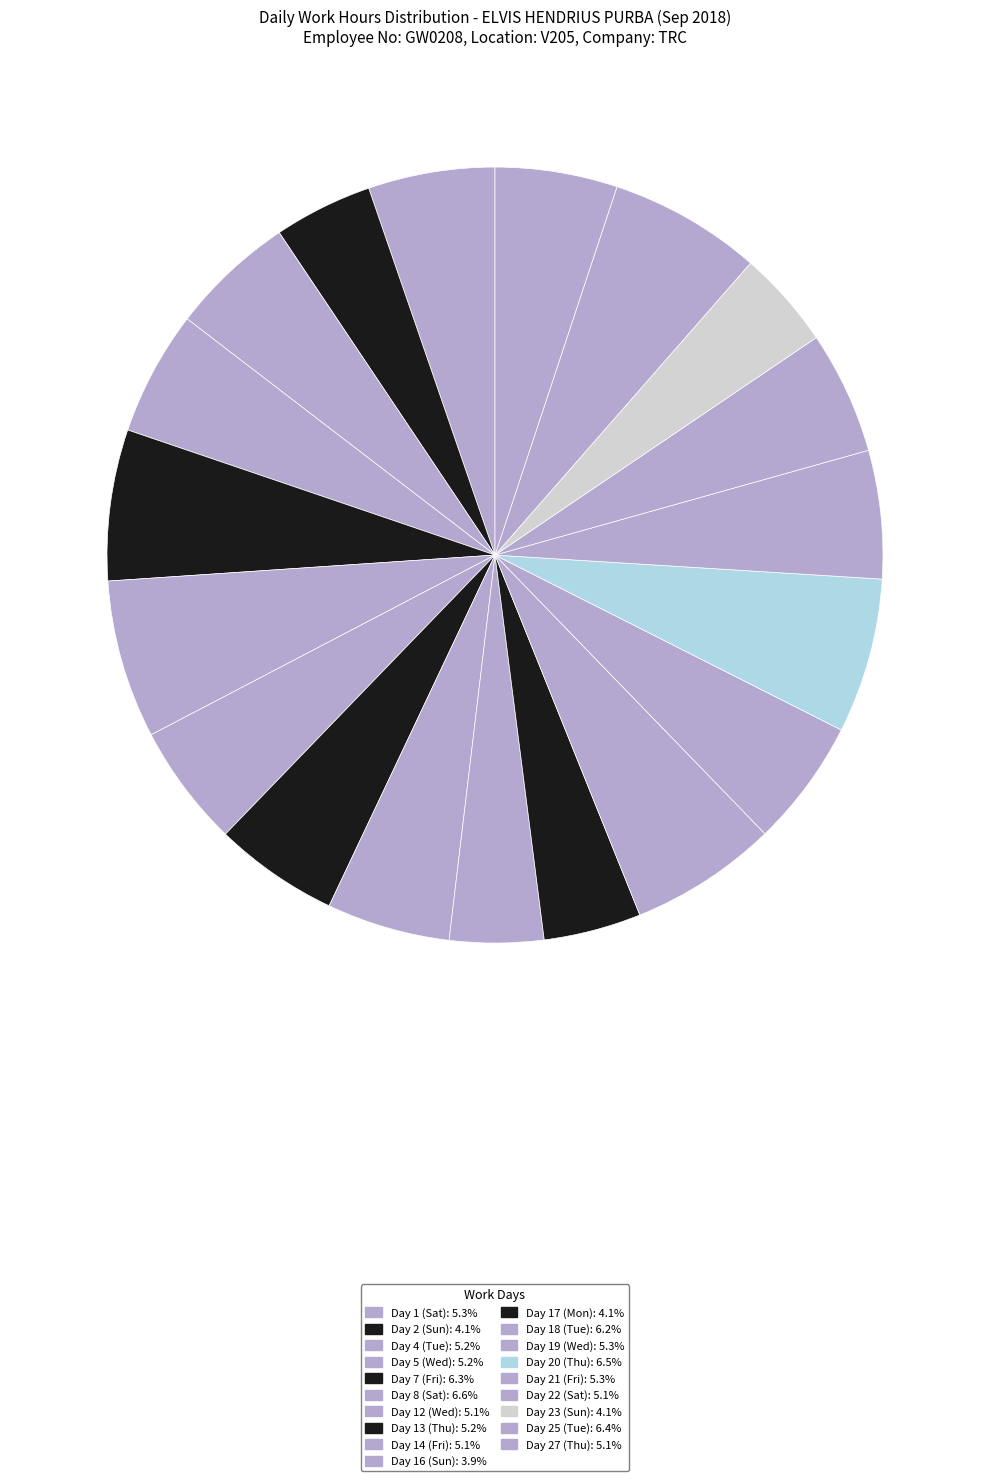

How many slices are in this pie chart?

19